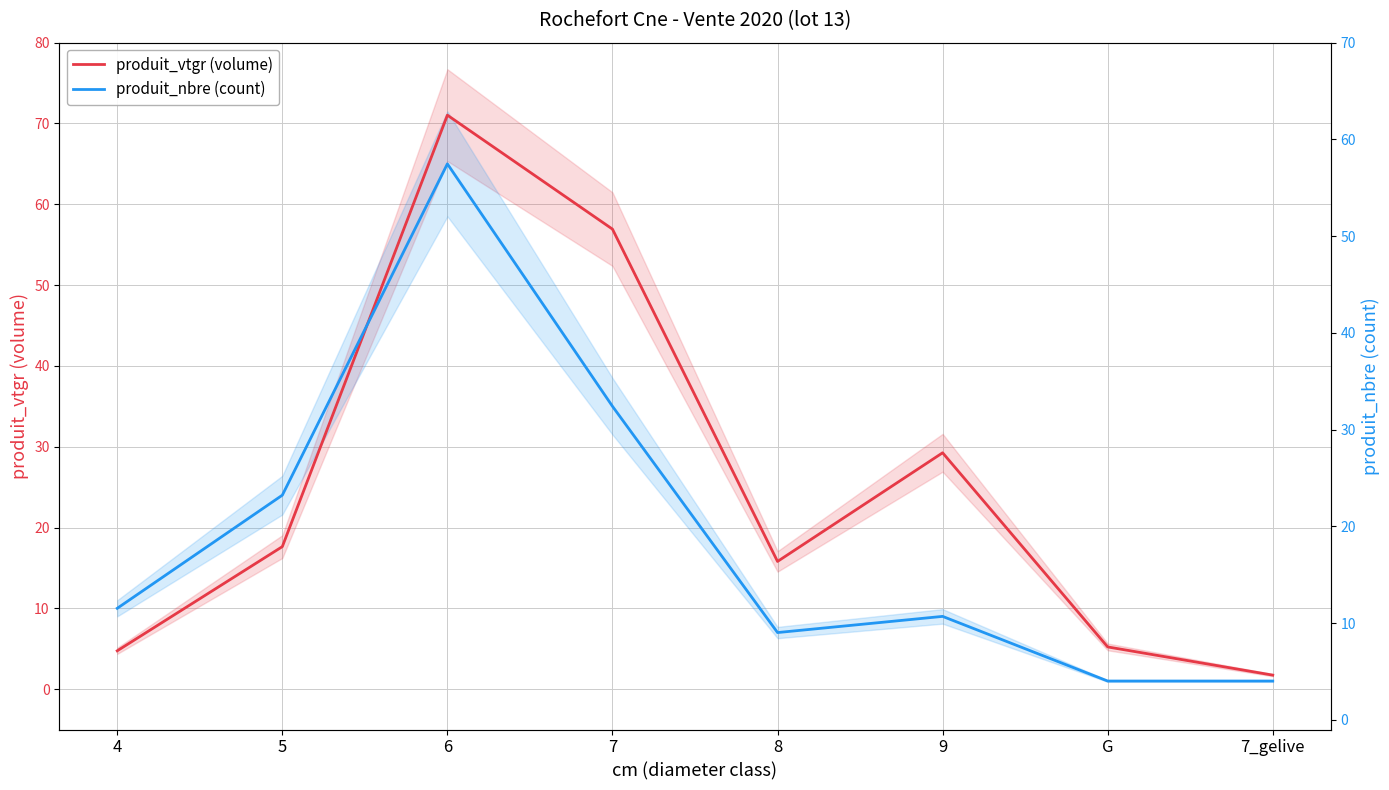

Between which two adjacent categories do produit_vtgr (volume) and produit_nbre (count) first intersect?

5 and 6